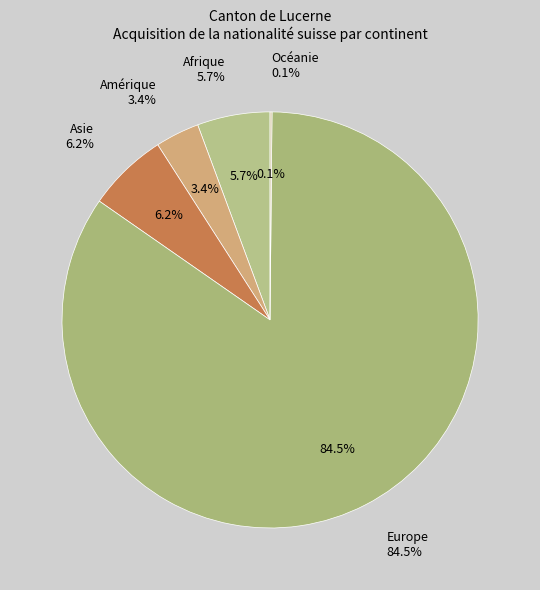

To the nearest percent, what is the difference between the largest and smallest slice percentages?

84%